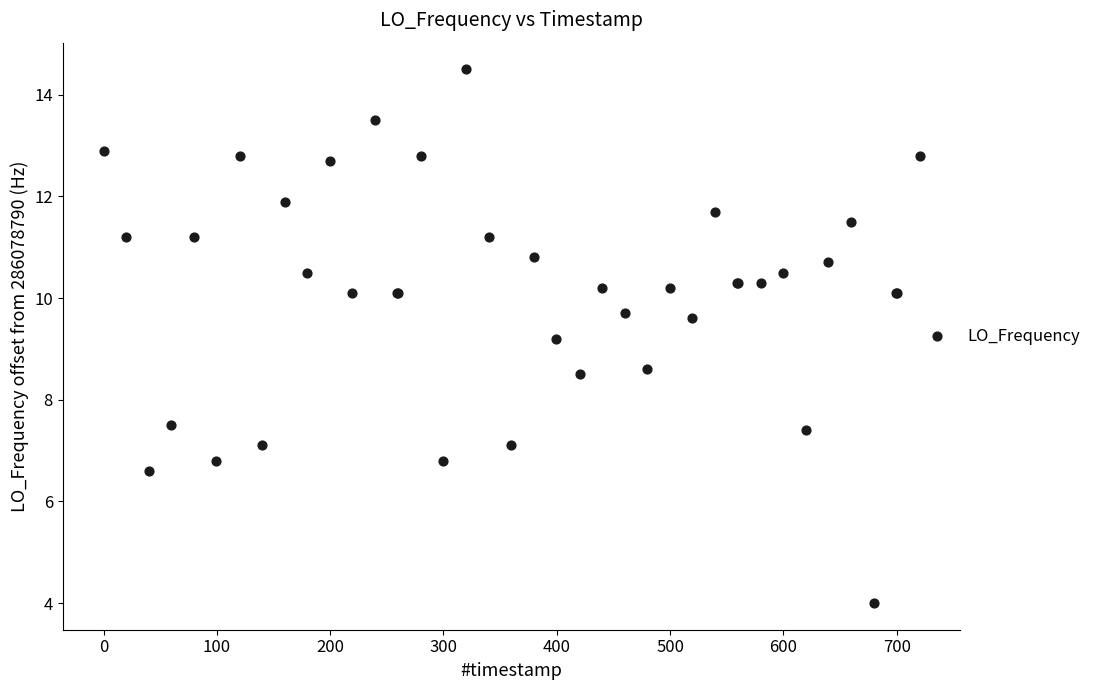

What Y value in the scatter plot is closest to 9?

9.2